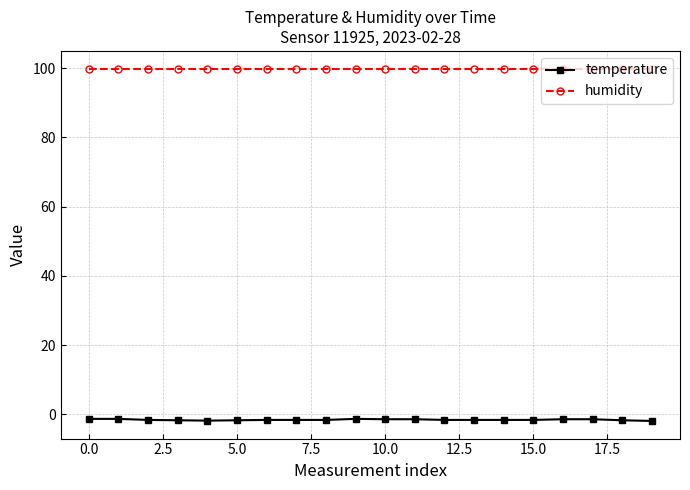

What is the greatest value displayed?

99.9